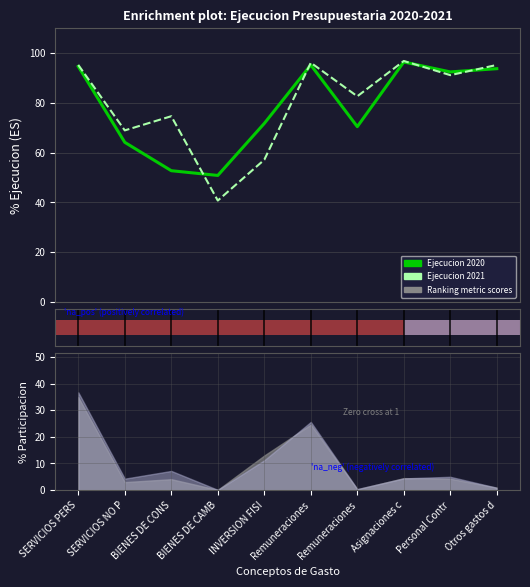

How many values in the % Ejecucion 2020 series exceed 92?

5